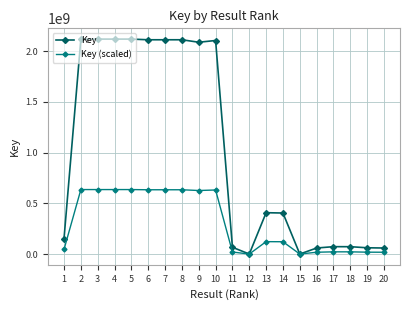

List the series in order of their peak value, lowest first.

Key (scaled), Key